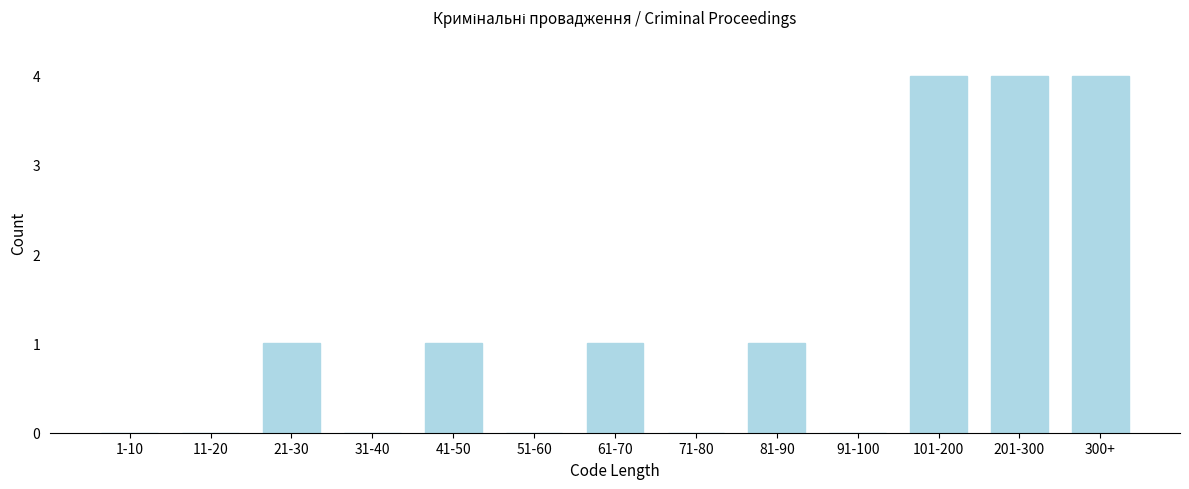

Reading right to left, transcribe all the data shown in this chart.

300+=4	201-300=4	101-200=4	91-100=0	81-90=1	71-80=0	61-70=1	51-60=0	41-50=1	31-40=0	21-30=1	11-20=0	1-10=0